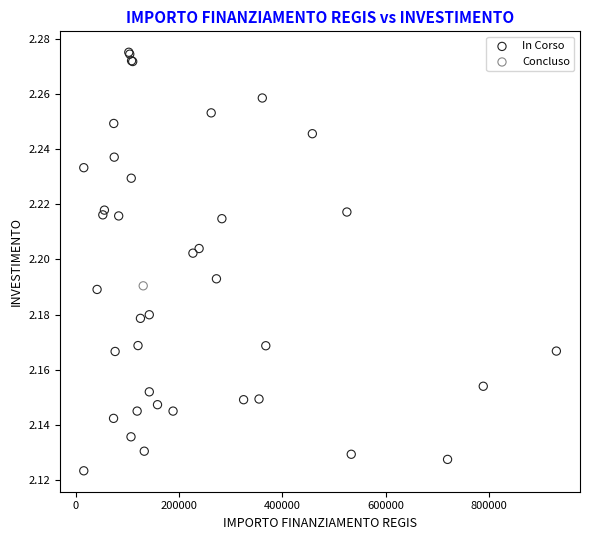

What are all the series names shown in the legend?

In Corso, Concluso